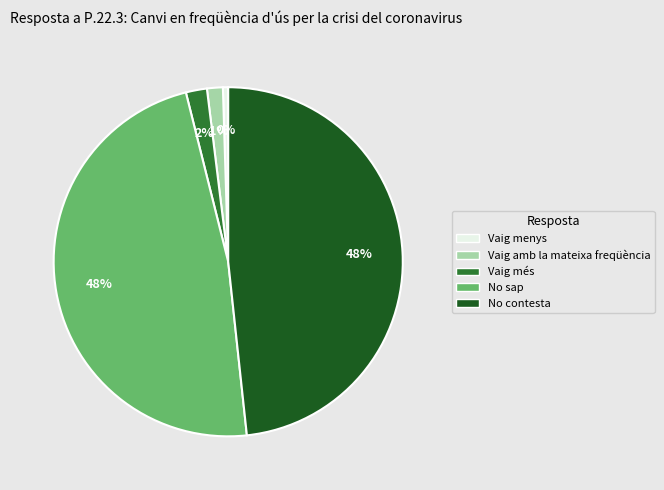

To the nearest percent, what is the difference between the largest and smallest slice percentages?

48%